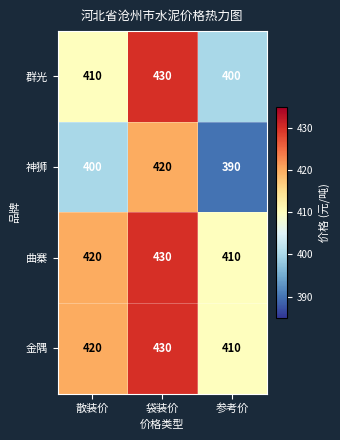

Count the 神狮 values in the range 390 to 420.

3